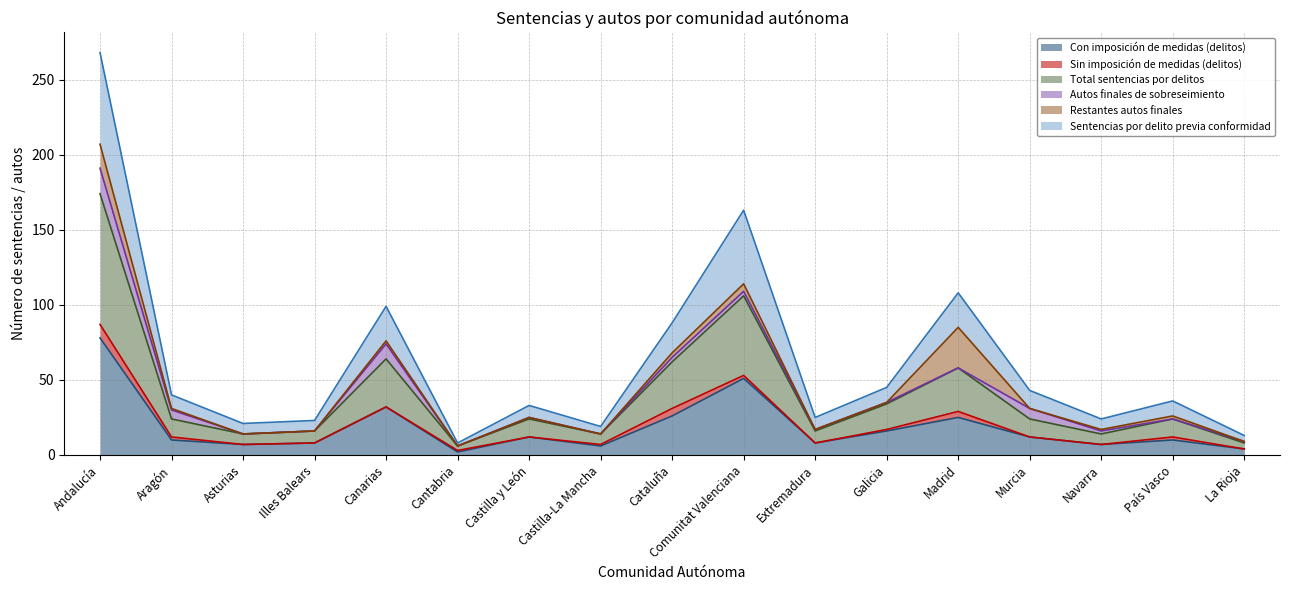

The Con imposición de medidas (delitos) series shows 12 at Murcia. True or false?

True